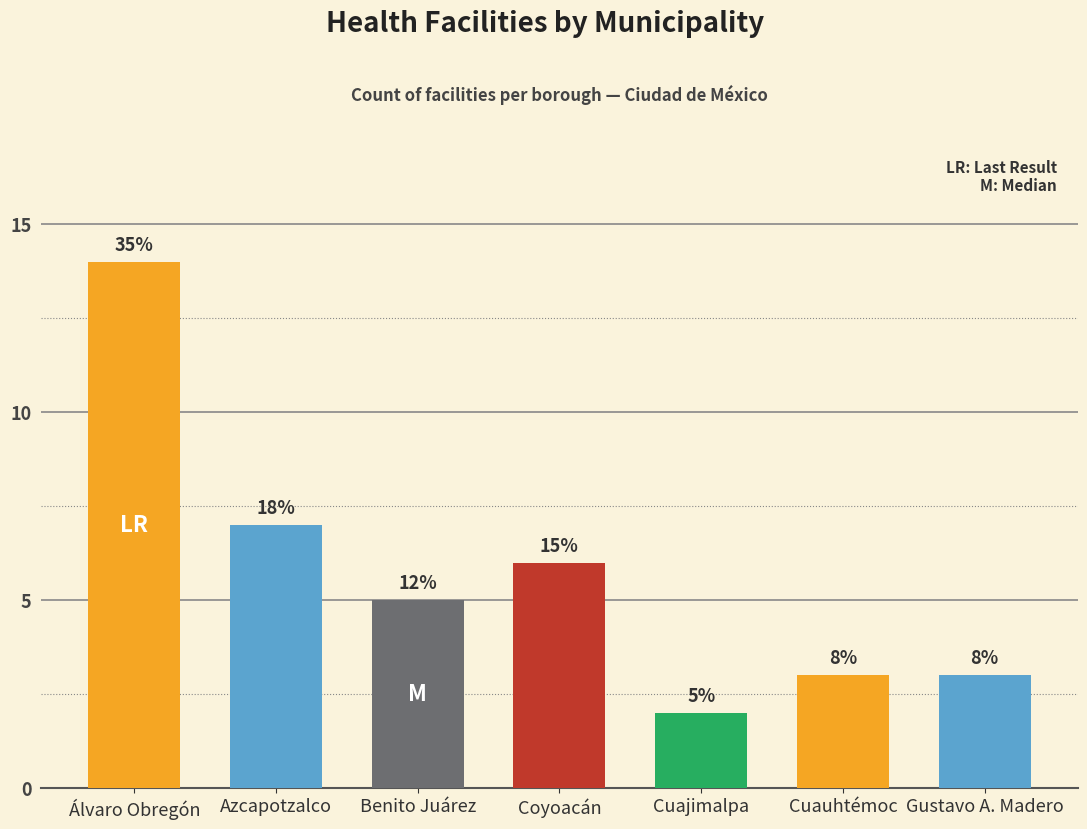

How many bars are there in total?

7